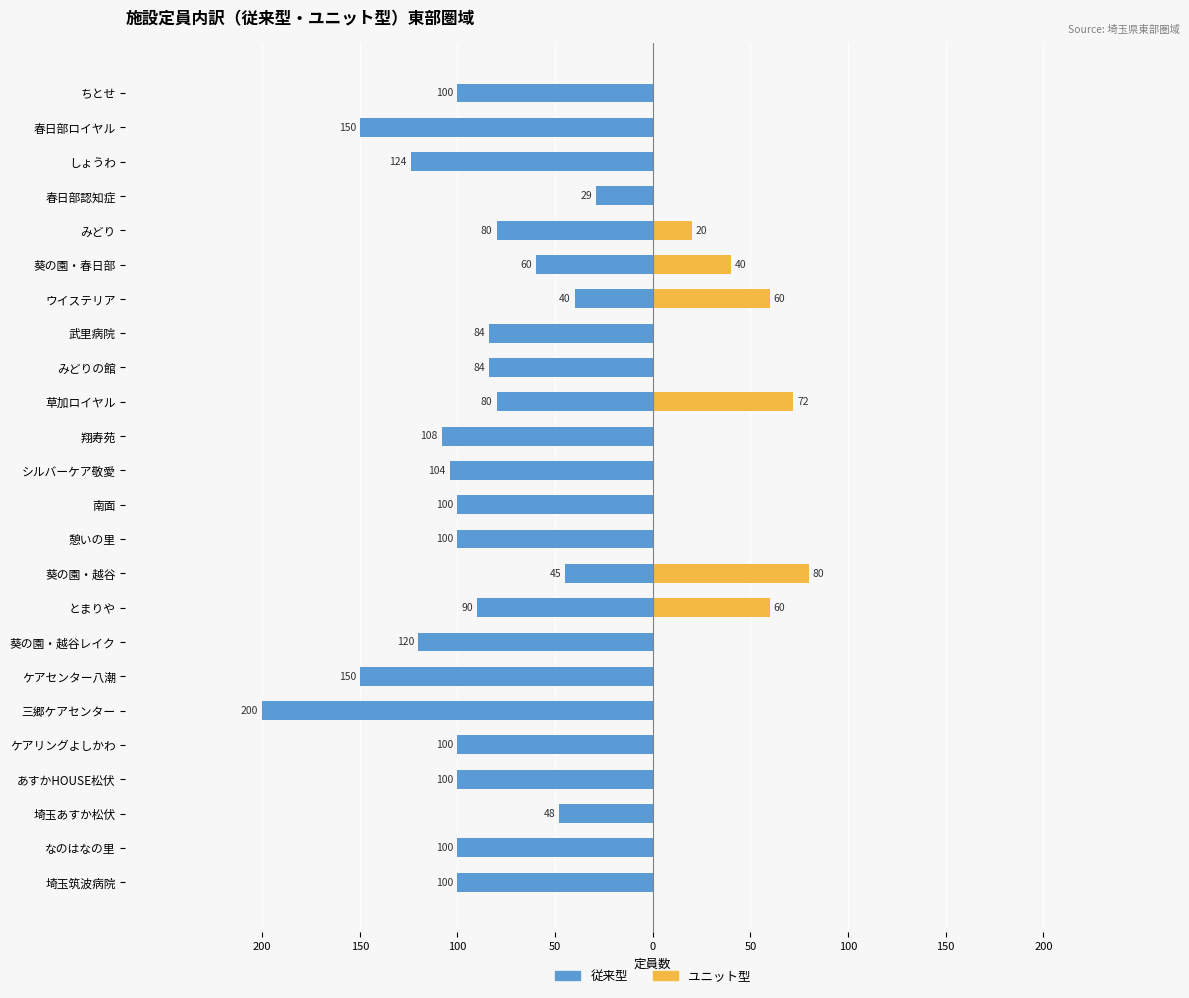

What is the difference between the maximum and minimum values in the ユニット型 series?

80